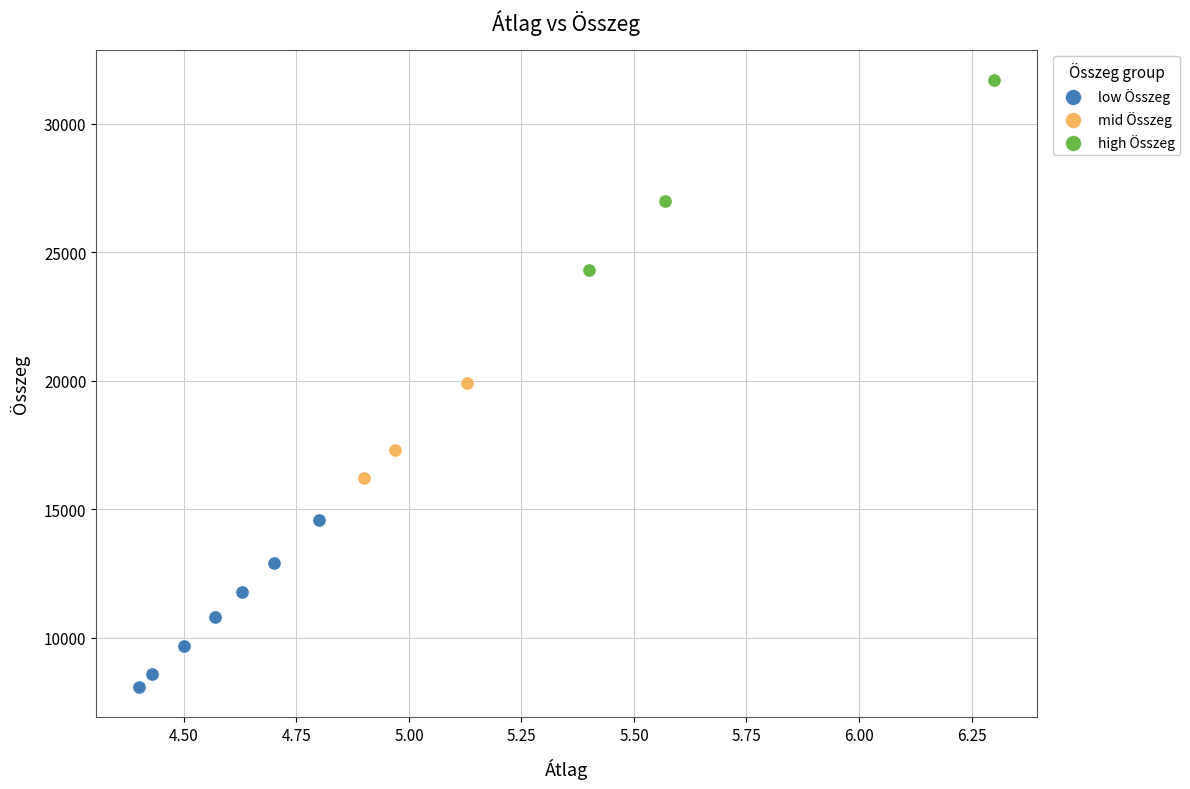

Which series contains the highest Y value?

high Összeg